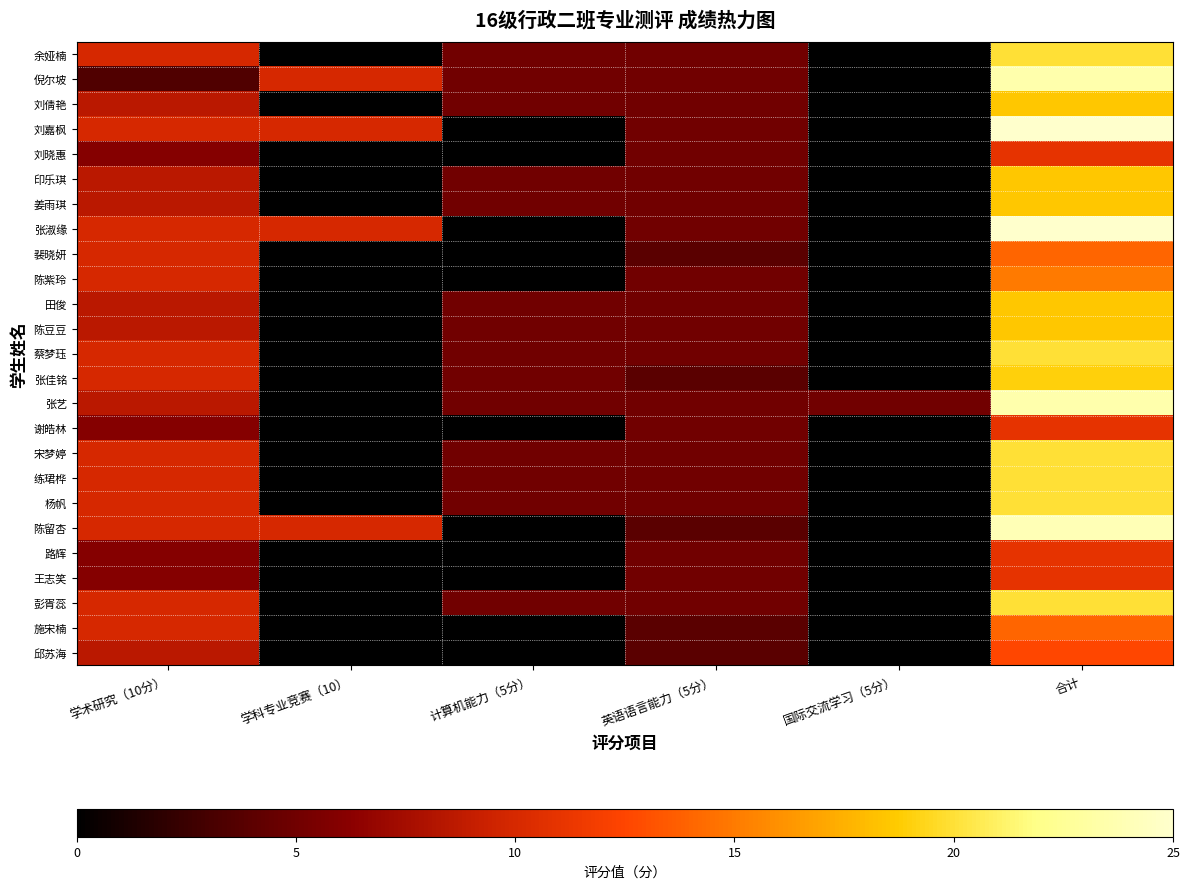

At how many categories does at least one series exceed 10?

1